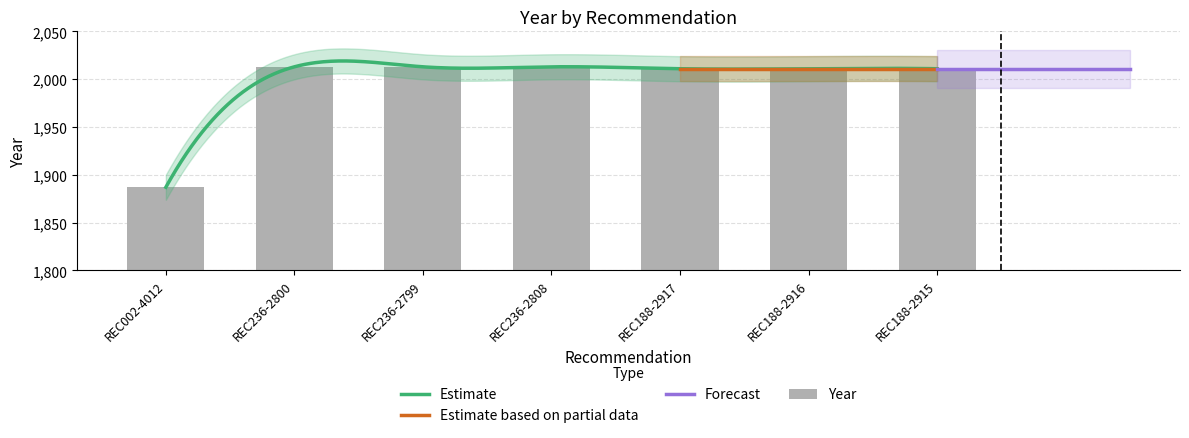

What is the smallest value displayed?

1887